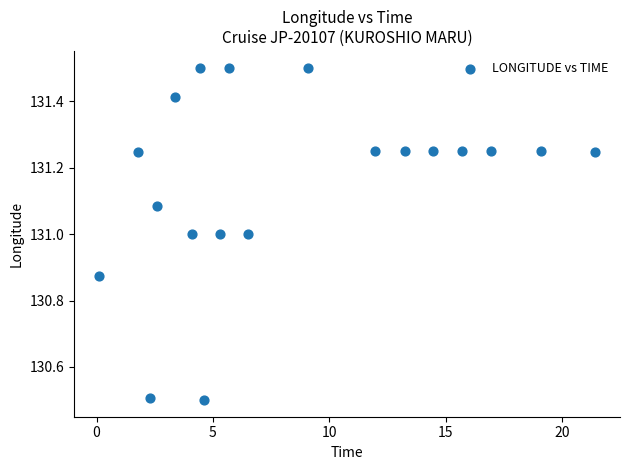

What is the range of Y values (max minus min)?

1.0